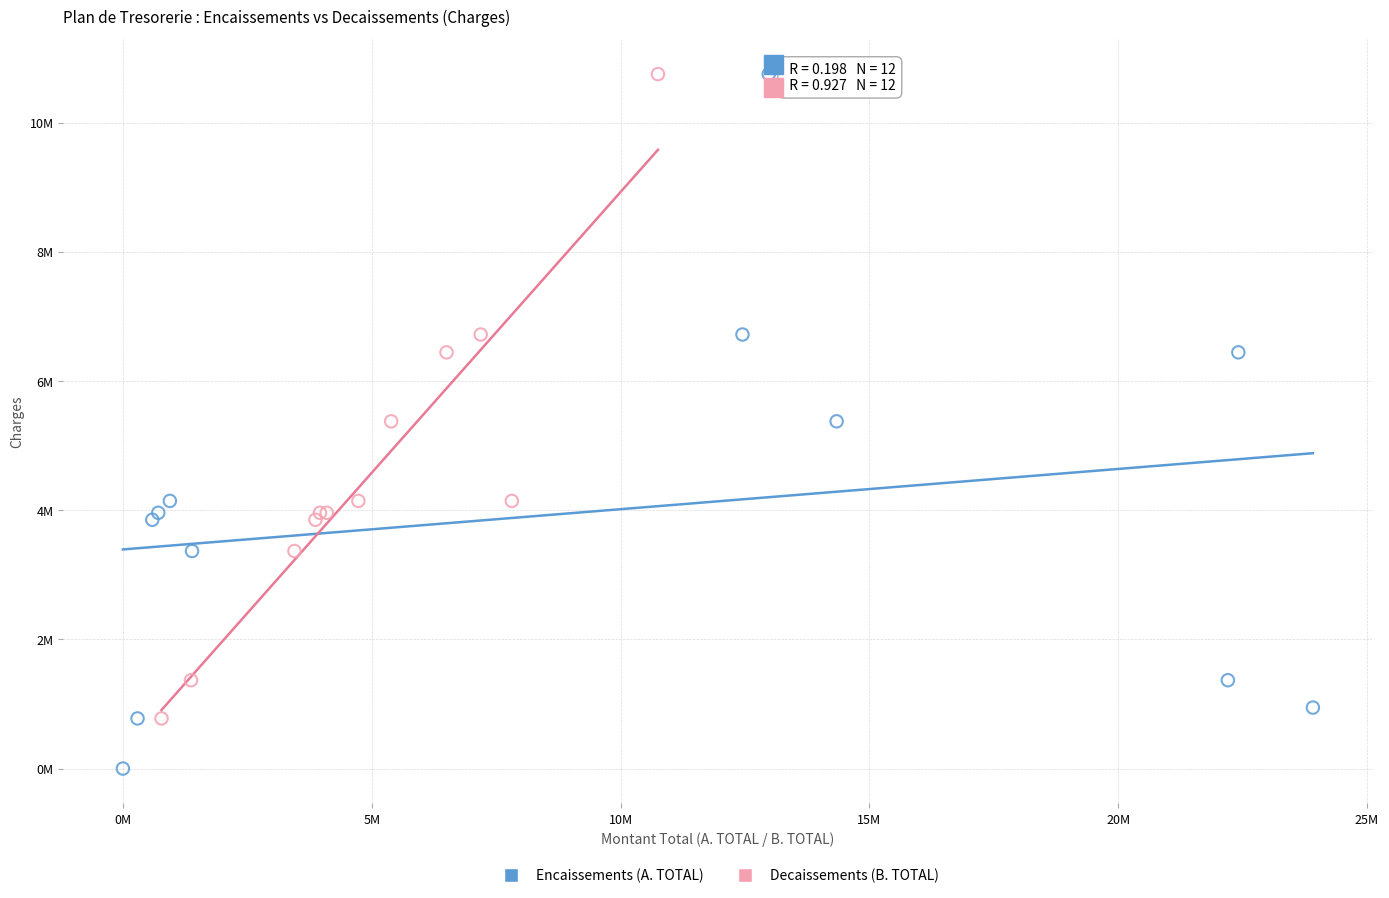

Which series contains the lowest Y value?

Encaissements (A. TOTAL)